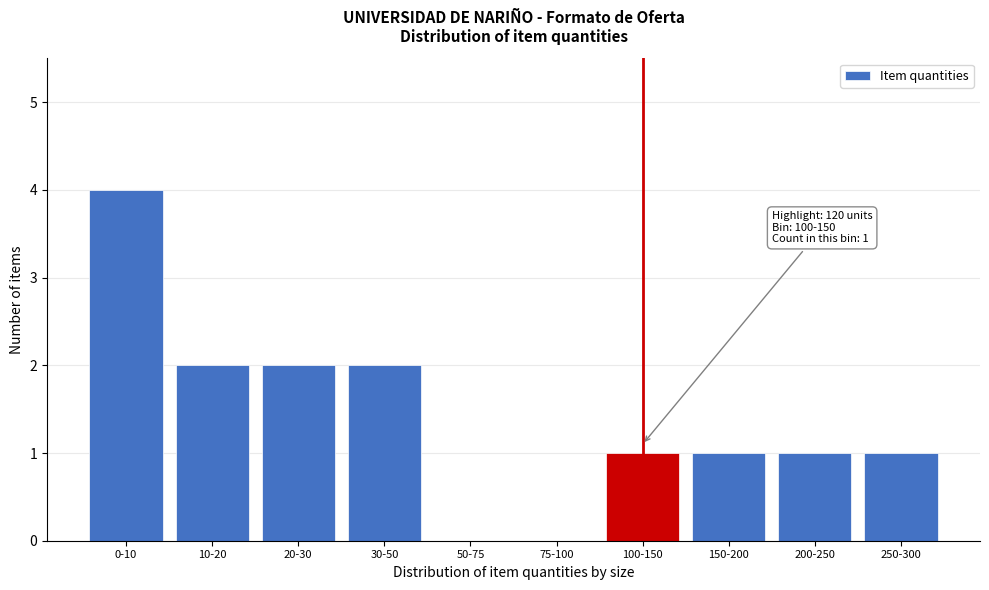

Reading right to left, list all the values displayed in this chart.

250-300=1	200-250=1	150-200=1	100-150=1	75-100=0	50-75=0	30-50=2	20-30=2	10-20=2	0-10=4